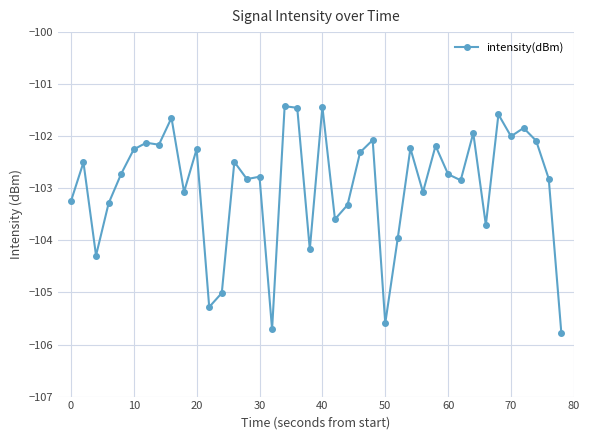

What is the maximum value shown in the chart?

-101.4